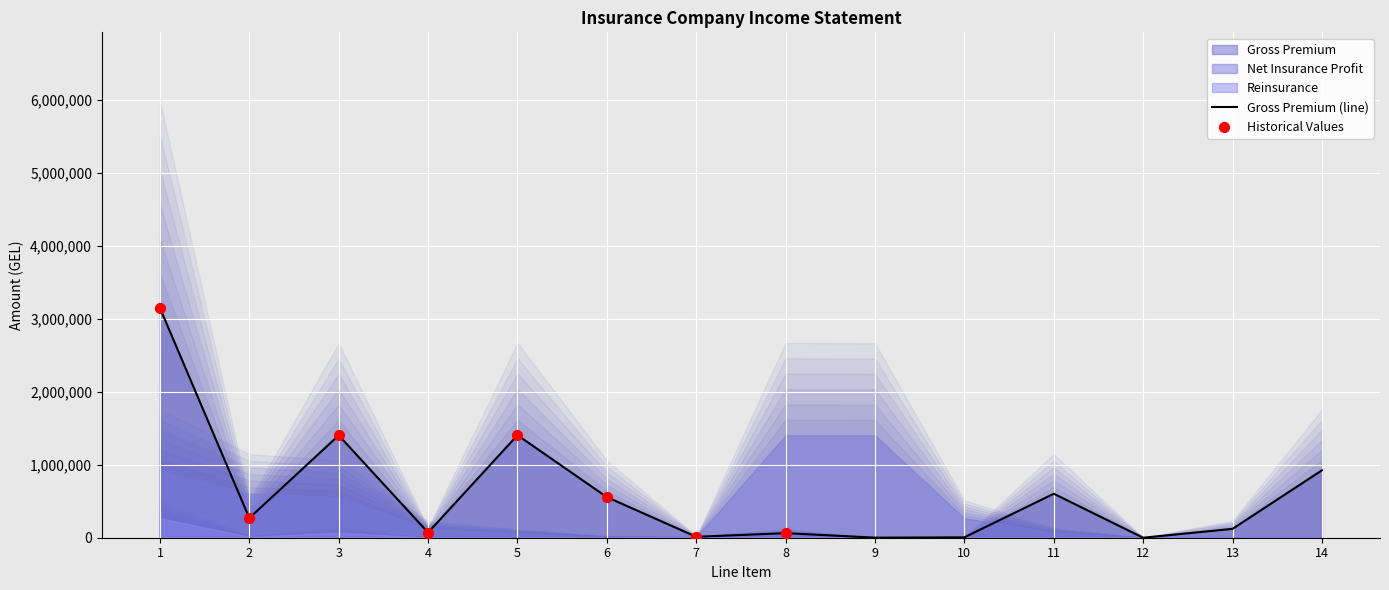

Which series reaches the minimum Y coordinate?

Gross Premium